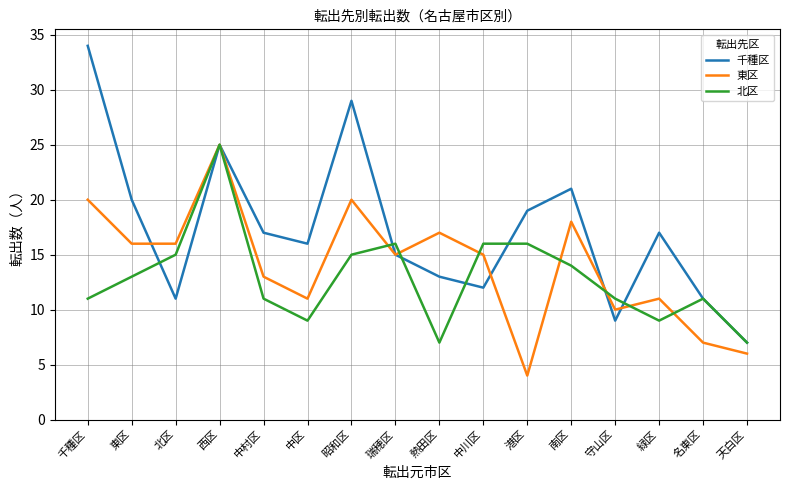

Reading left to right, transcribe all the data shown in this chart.

千種区: 千種区=34	東区=20	北区=11	西区=25	中村区=17	中区=16	昭和区=29	瑞穂区=15	熱田区=13	中川区=12	港区=19	南区=21	守山区=9	緑区=17	名東区=11	天白区=7
東区: 千種区=20	東区=16	北区=16	西区=25	中村区=13	中区=11	昭和区=20	瑞穂区=15	熱田区=17	中川区=15	港区=4	南区=18	守山区=10	緑区=11	名東区=7	天白区=6
北区: 千種区=11	東区=13	北区=15	西区=25	中村区=11	中区=9	昭和区=15	瑞穂区=16	熱田区=7	中川区=16	港区=16	南区=14	守山区=11	緑区=9	名東区=11	天白区=7